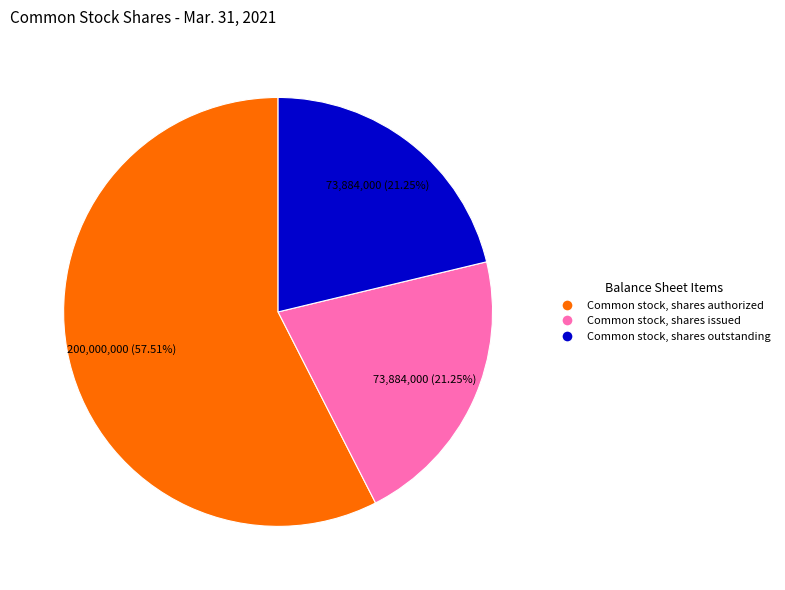

What percentage is the Common stock, shares outstanding slice, to the nearest percent?

21%